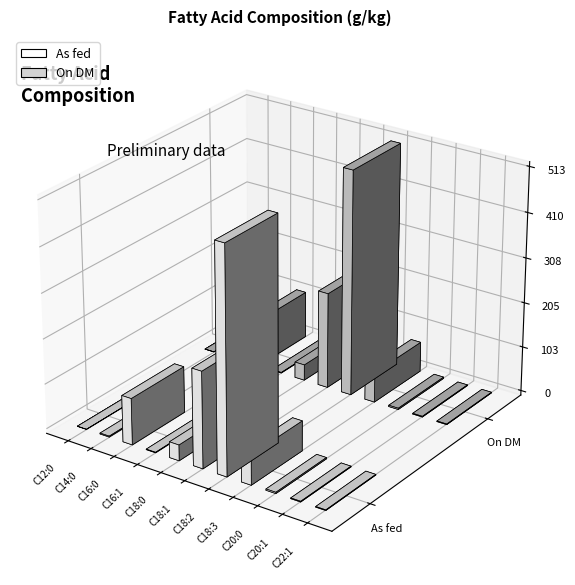

What is the total value across all series at C16:0?

213.0